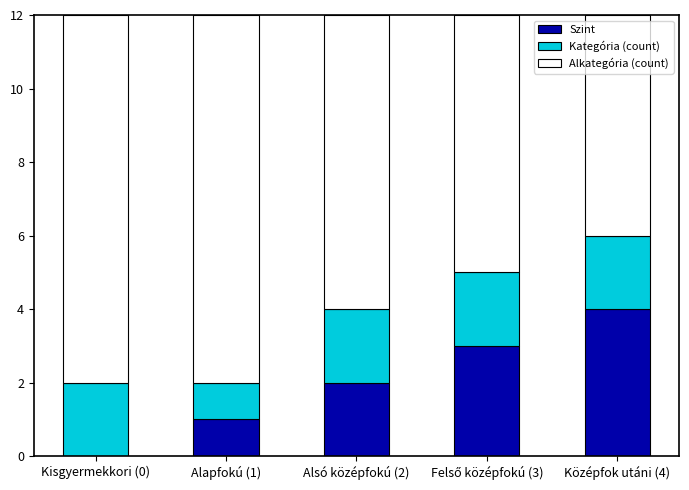

Which category has the highest value in the Szint series?

Középfok utáni (4)